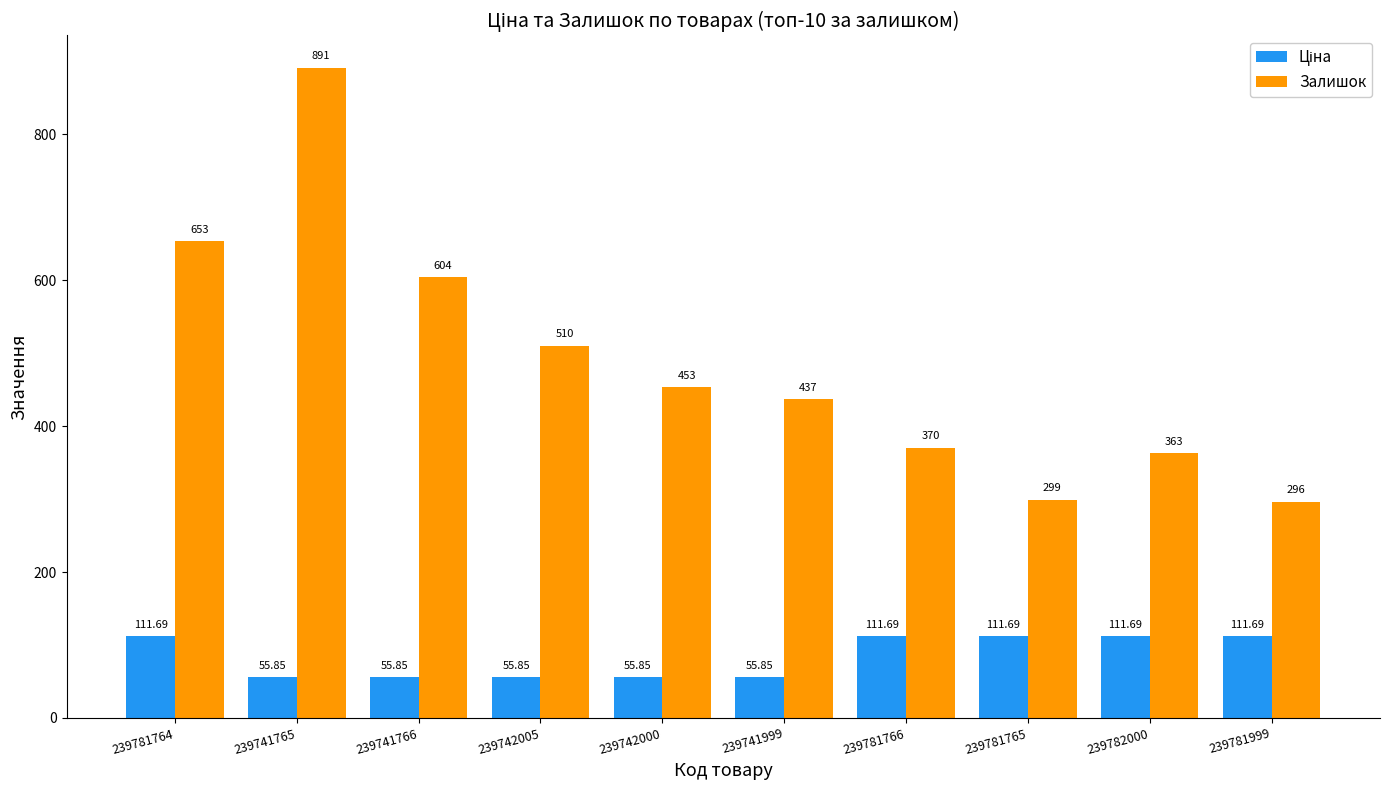

What is the label of the 4th bar from the right?

239781766